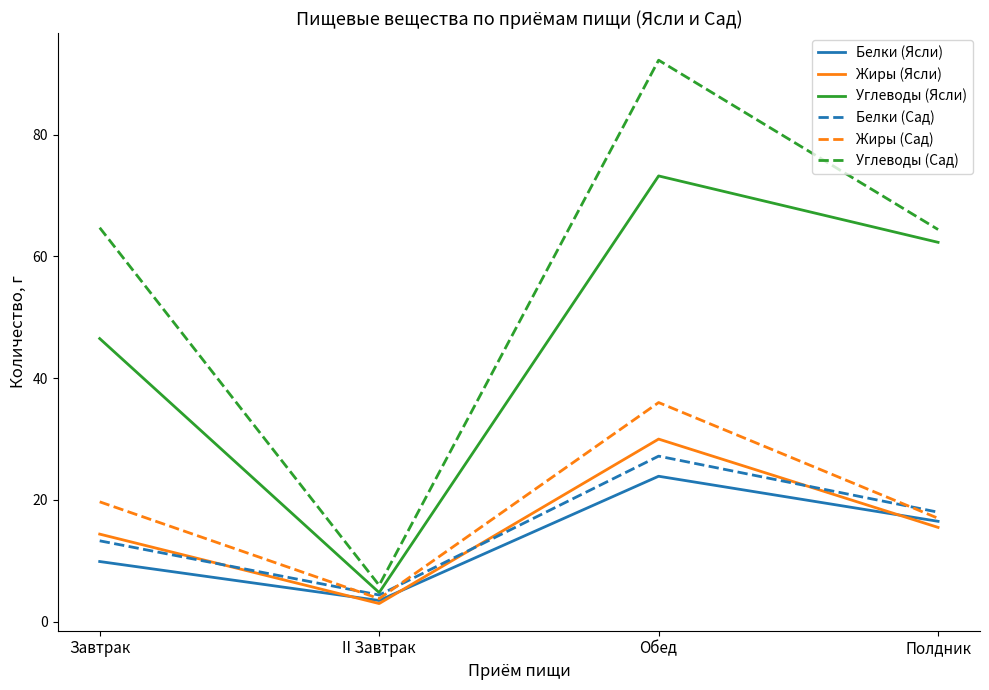

In Углеводы (Сад), how many points are lower than both neighbors (excluding endpoints)?

1